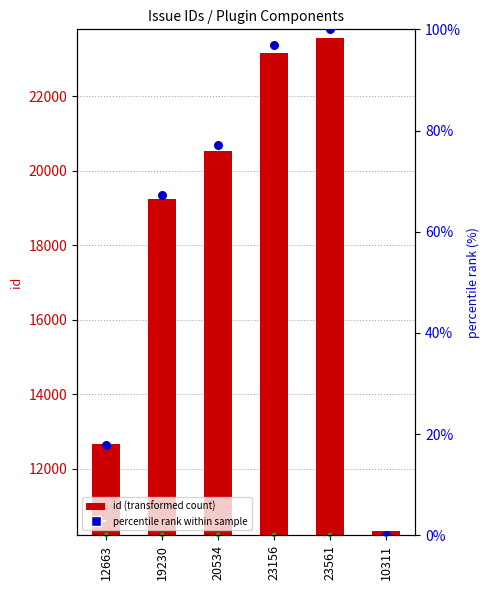

Which series contains the lowest Y value?

percentile rank within sample